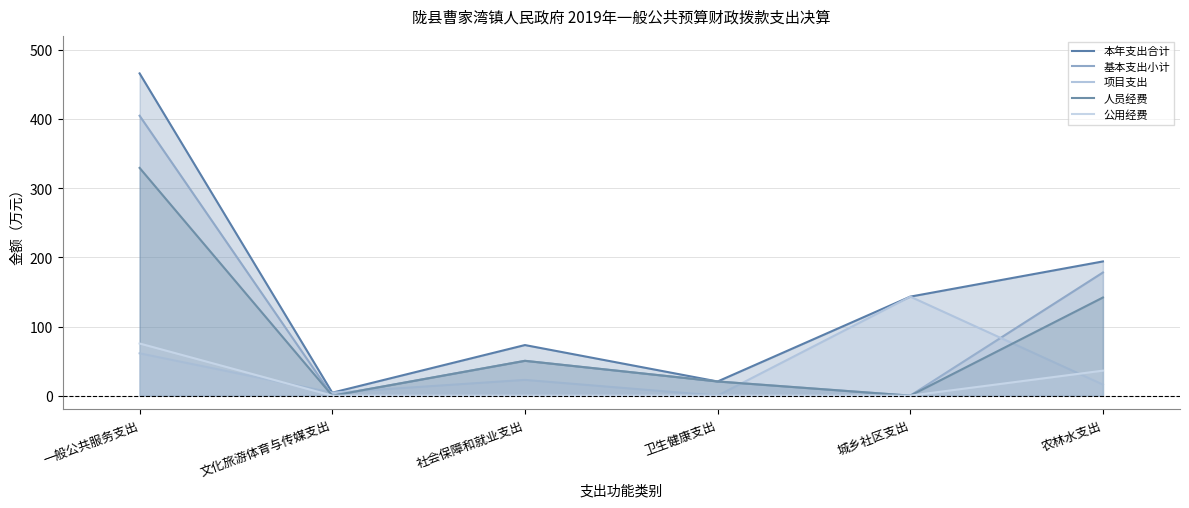

Read the 本年支出合计 value at 社会保障和就业支出.

73.2